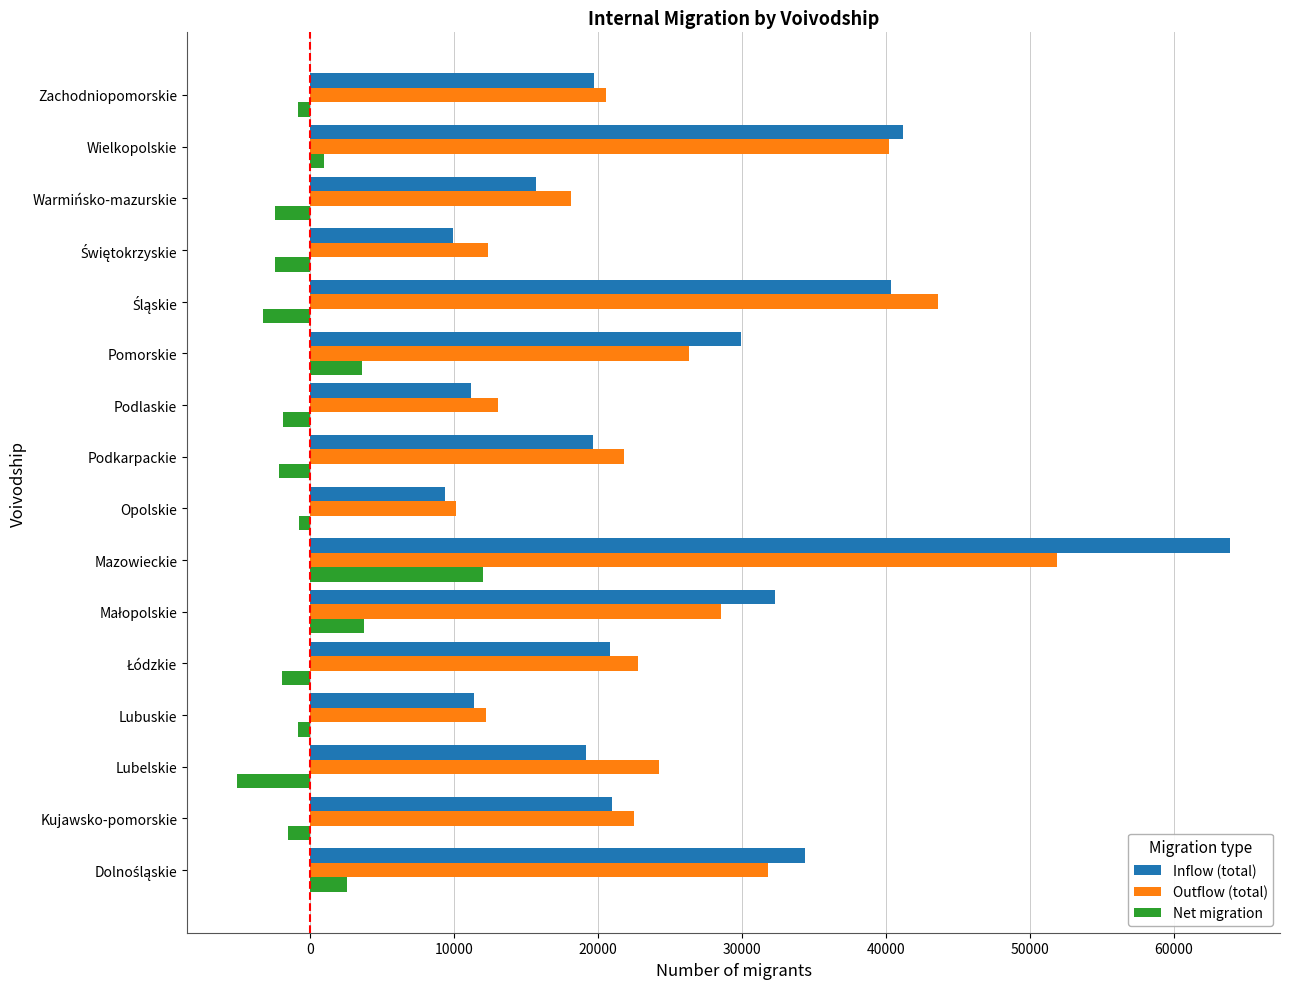

Which category has the highest value across all series?

Mazowieckie